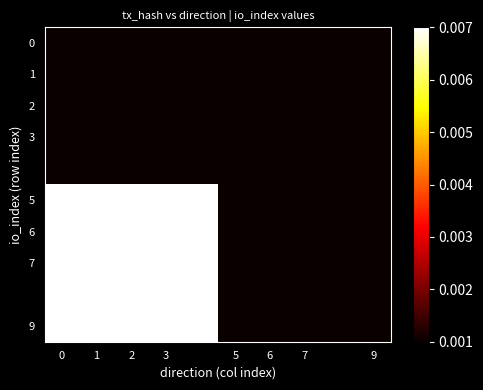

Count the number of data series in this chart.

10